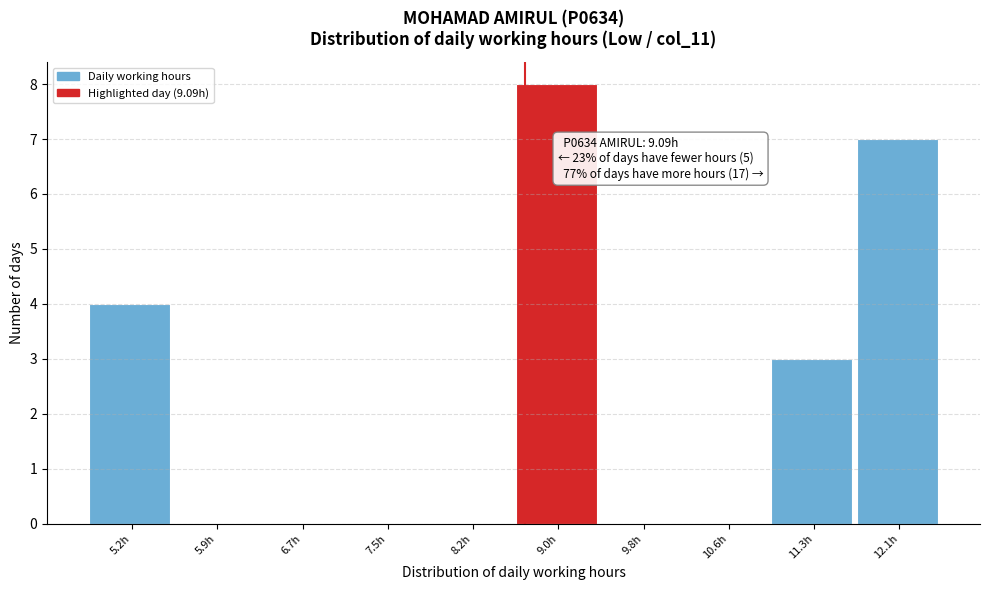

Reading left to right, what are all the values shown in this chart?

5.2h=4	5.9h=0	6.7h=0	7.5h=0	8.2h=0	9.0h=8	9.8h=0	10.6h=0	11.3h=3	12.1h=7